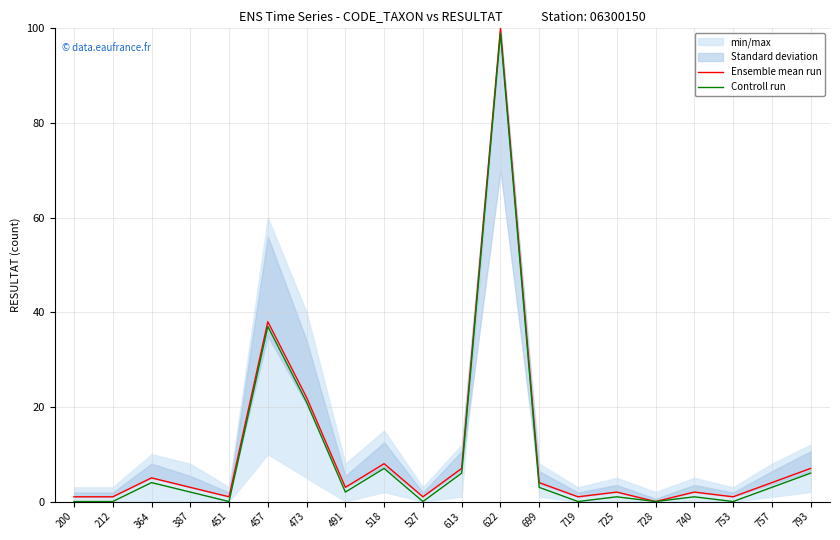

At which category does Controll run reach its first local valley?

451